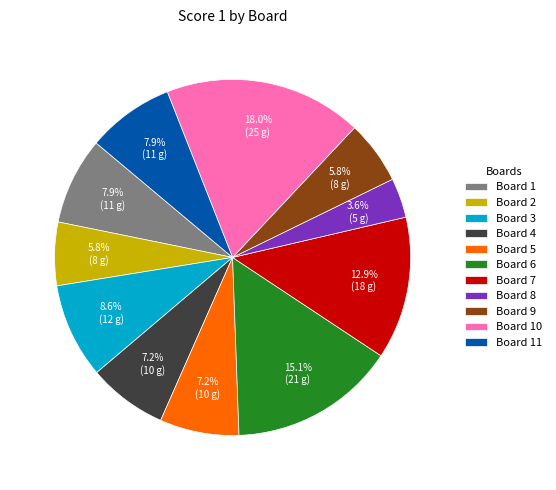

Between Board 4 and Board 8, which is larger?

Board 4